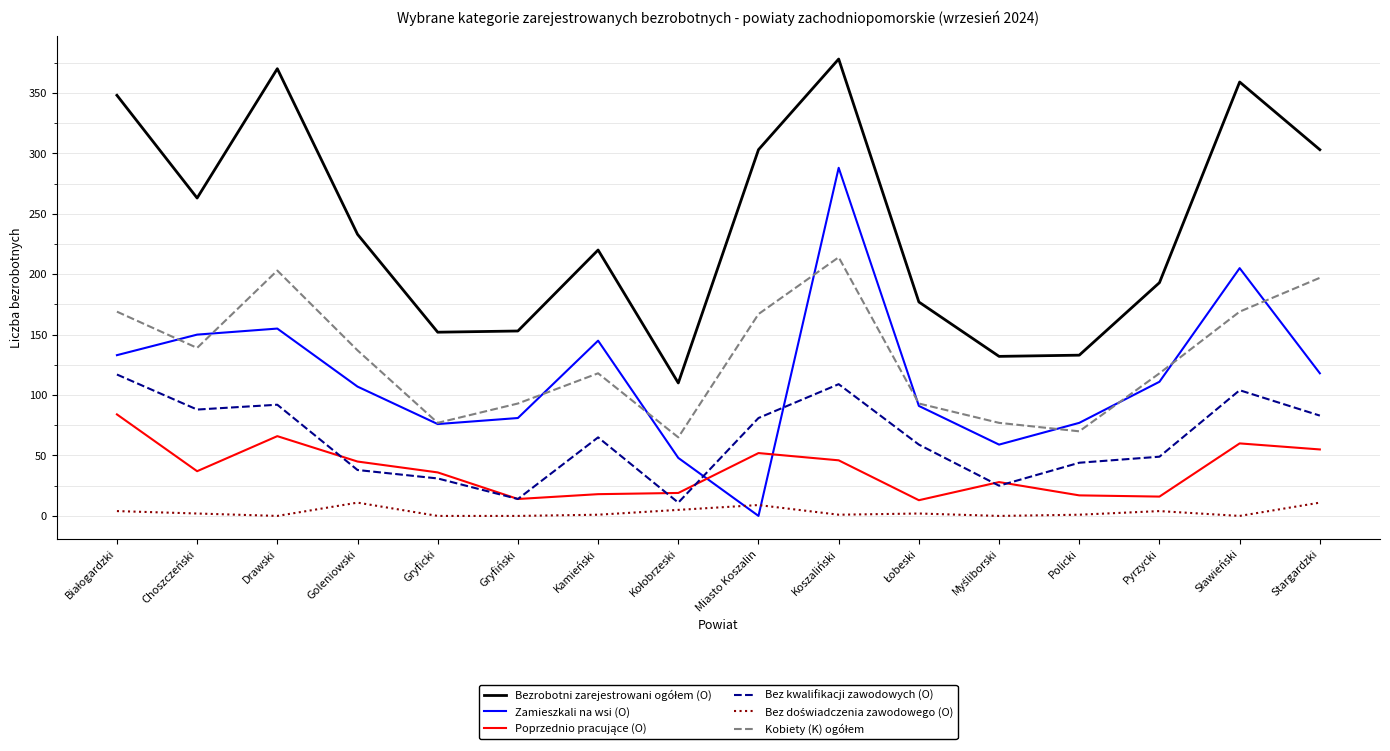

What is the greatest value displayed?

378